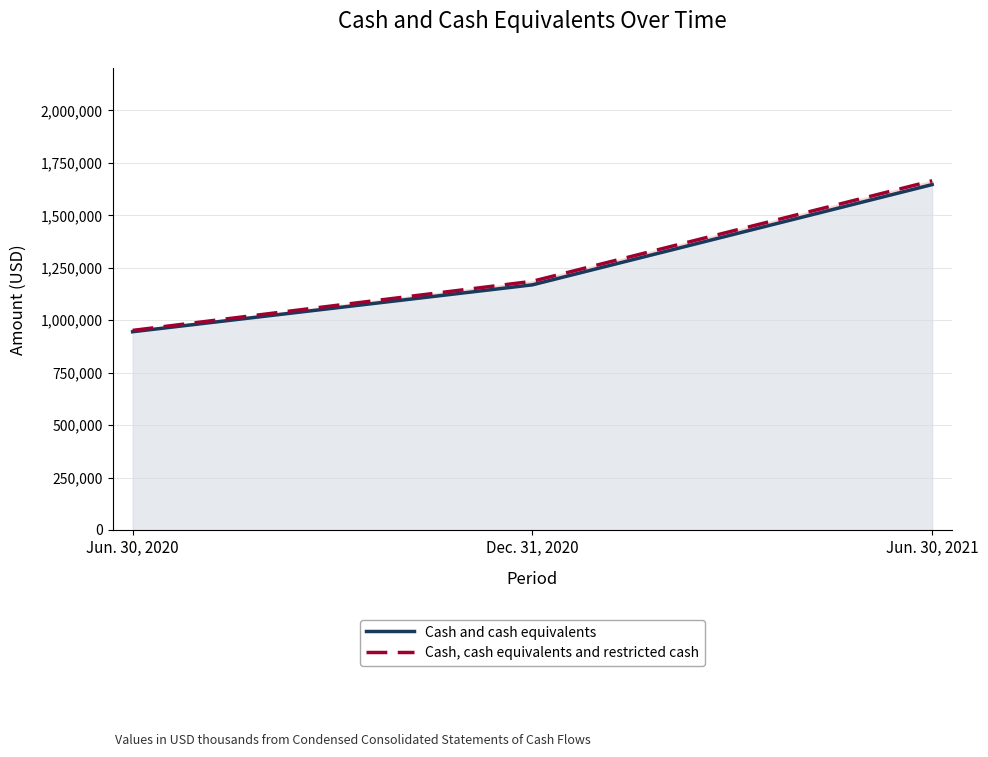

The value of Cash, cash equivalents and restricted cash at Jun. 30, 2020 is 1580324. True or false?

False